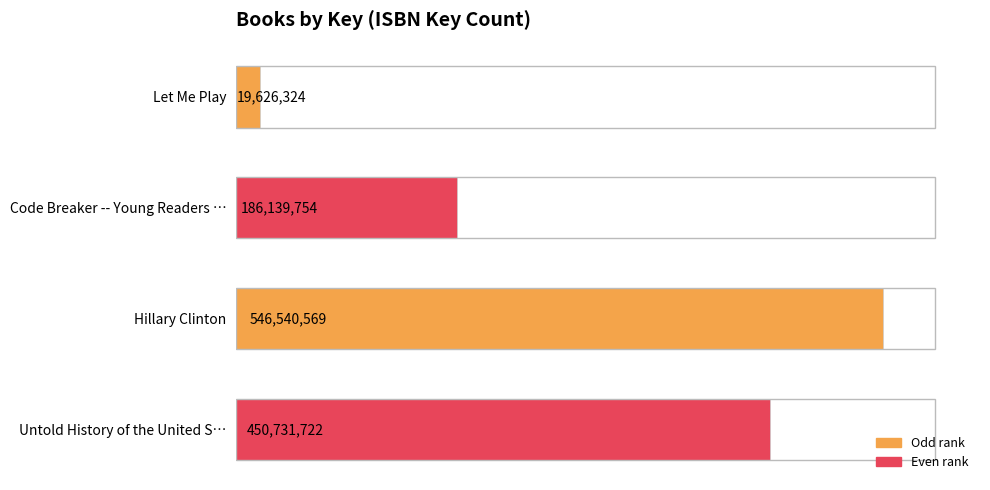

What is the minimum value shown in the chart?

19626324